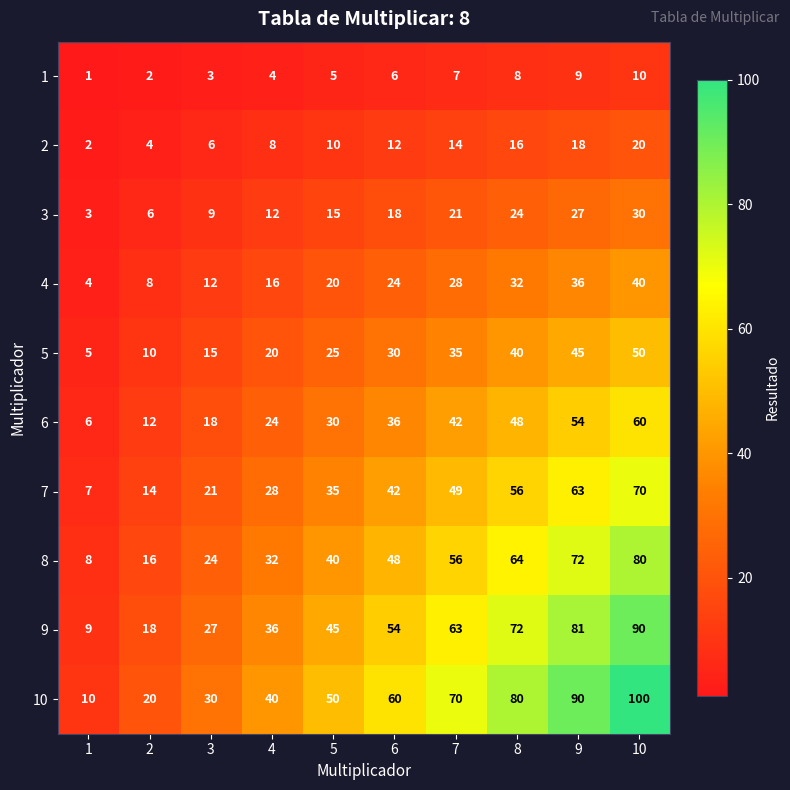

What is the minimum value shown in the chart?

1